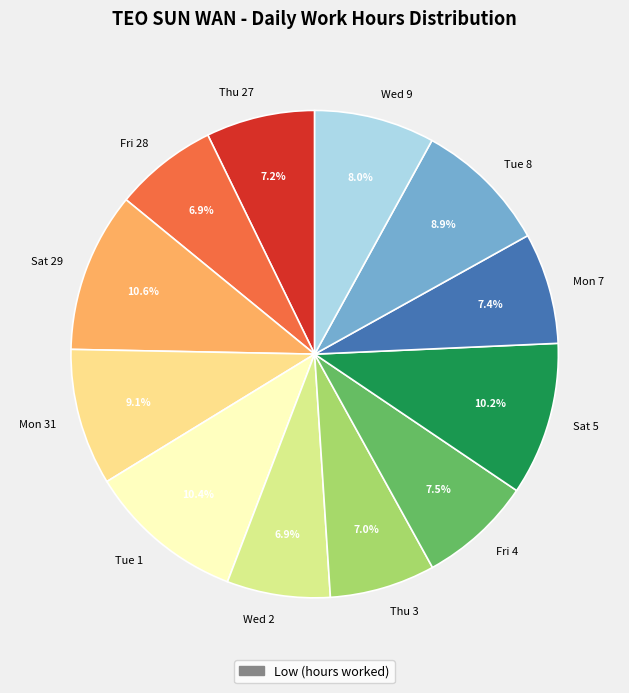

The Mon 31 slice represents 14% of the pie. True or false?

False